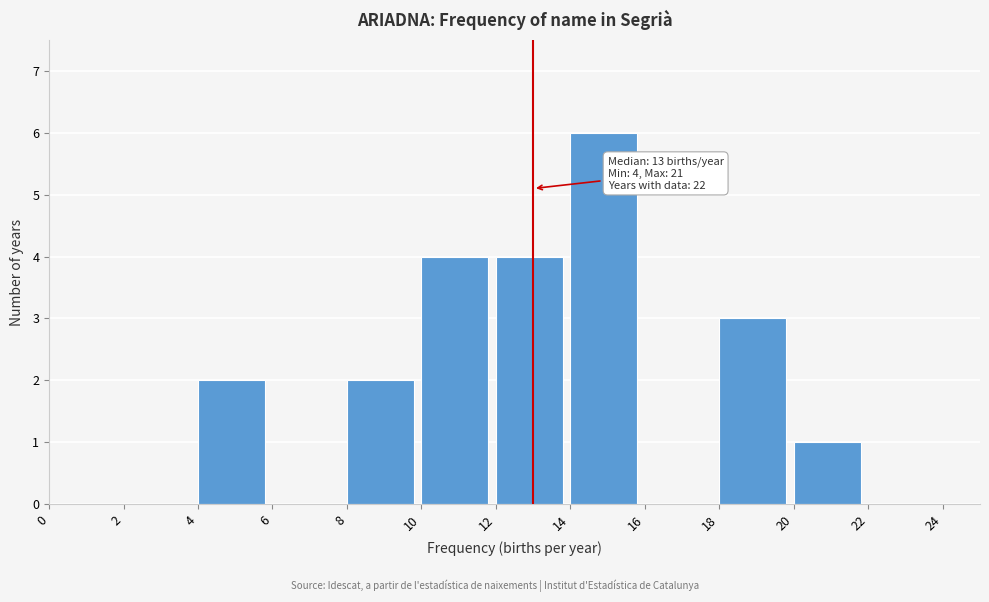

Over which range of the x-axis is the bar tallest?

14 to 16